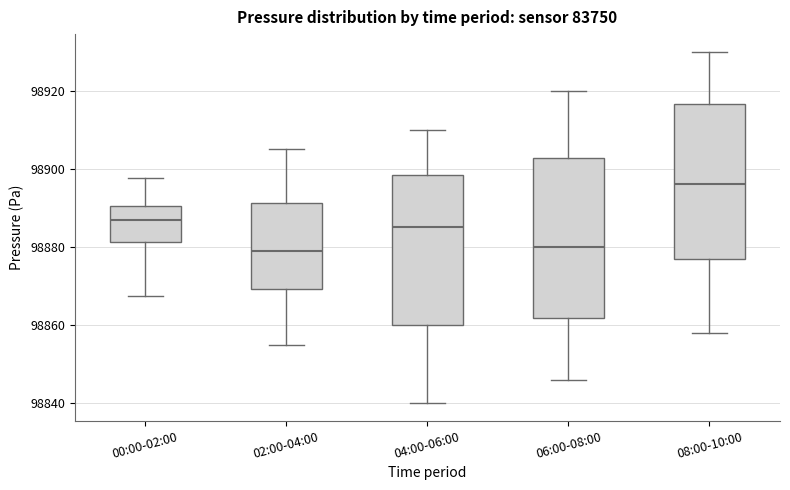

Reading left to right, read every box against the y-axis: the position of its median line, the range the box covers, and the ends of its whiskers. The values are not printed on the chart, so give them approximately, as read against the axis.

00:00-02:00: median 98886, box 98882 to 98890, whiskers 98868 to 98898
02:00-04:00: median 98880, box 98870 to 98892, whiskers 98856 to 98906
04:00-06:00: median 98886, box 98860 to 98898, whiskers 98840 to 98910
06:00-08:00: median 98880, box 98862 to 98902, whiskers 98846 to 98920
08:00-10:00: median 98896, box 98878 to 98916, whiskers 98858 to 98930